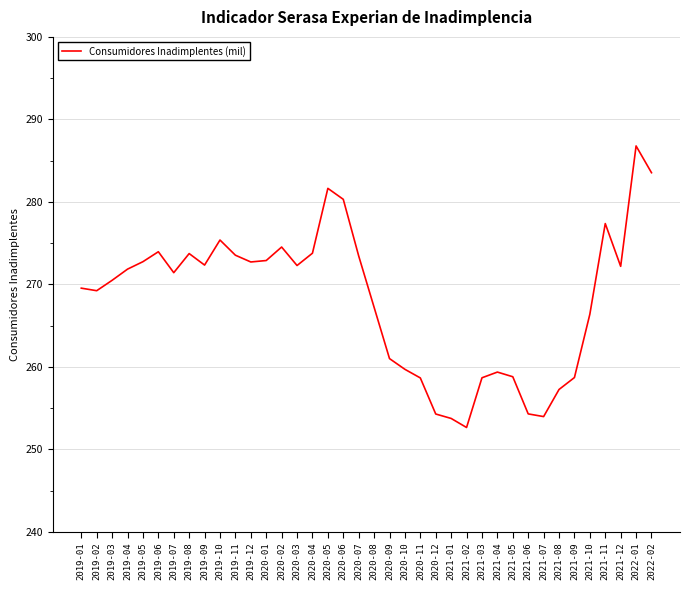

What is the ratio of the value at 2021-08 to the value at 2019-05?

0.9